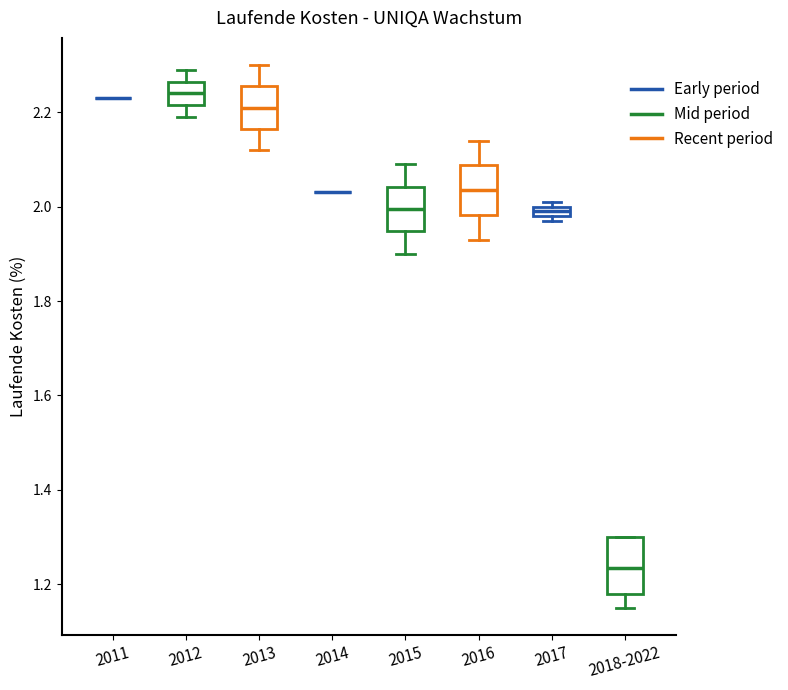

Where does the median line of the box for 2018-2022 sit on the y-axis? The values are not printed on the chart, so give them approximately, as read against the axis.

1.24